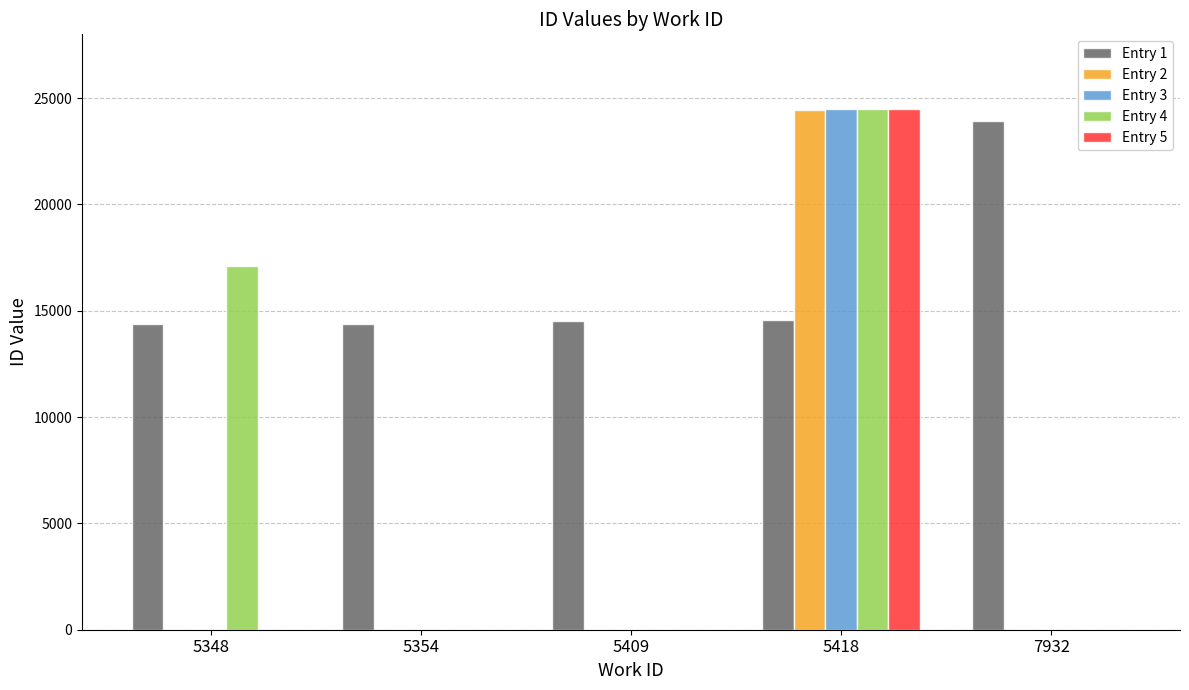

True or false: Entry 1 has a value of 21217 at 5348.

False